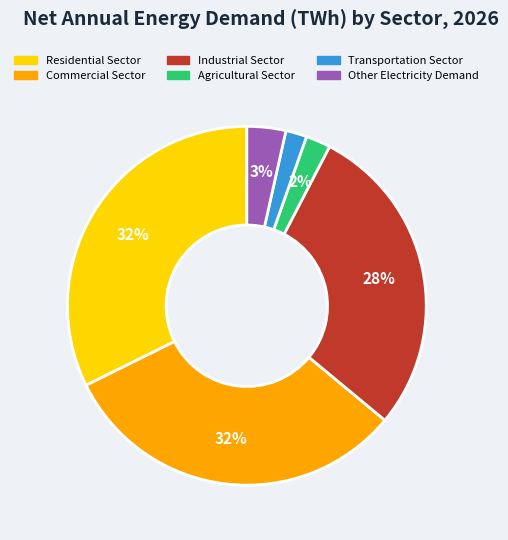

Between Transportation Sector and Commercial Sector, which is larger?

Commercial Sector